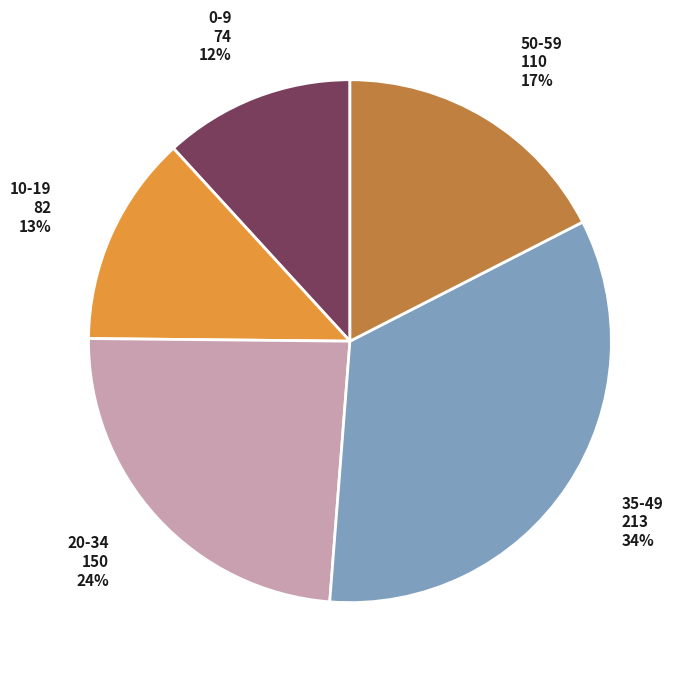

Count the number of slices in the pie.

5